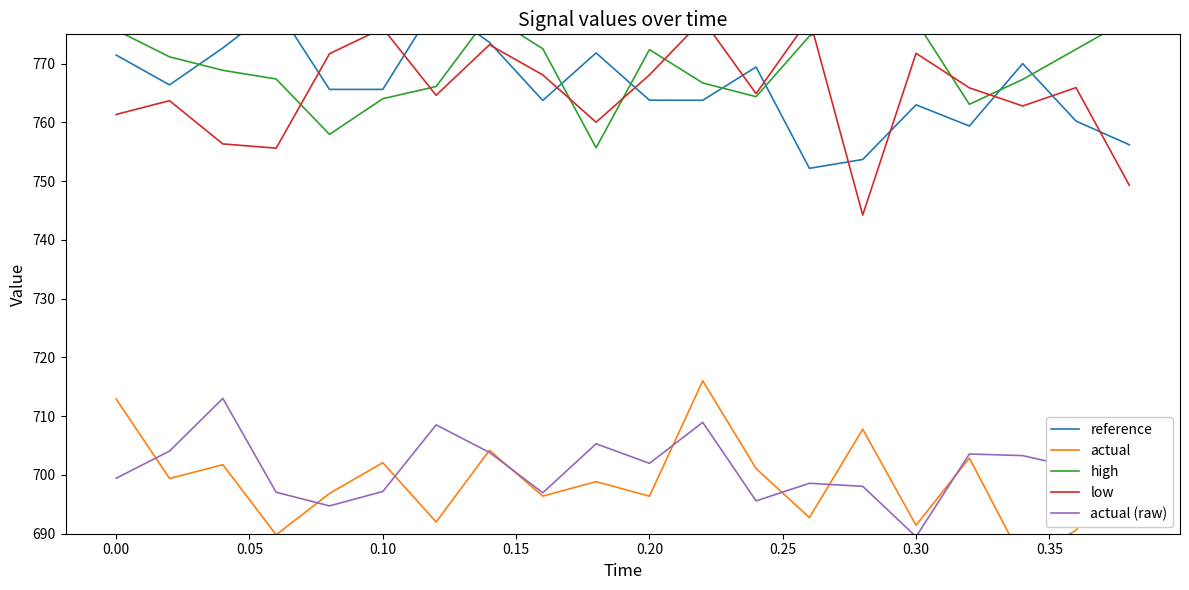

What is the smallest value displayed?

685.5